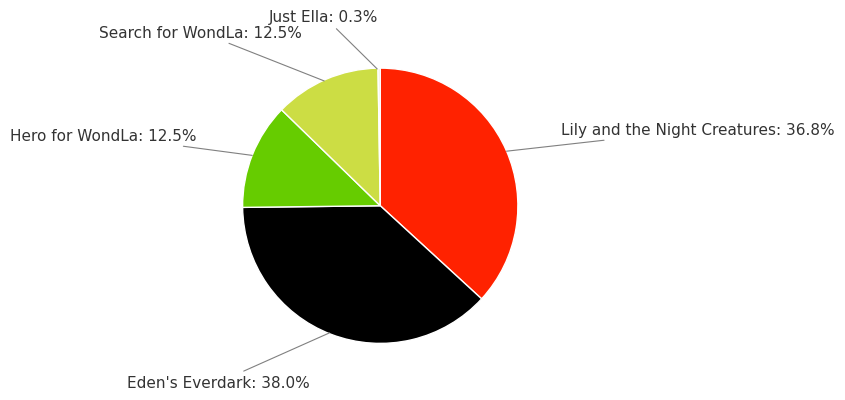

Is the sum of Hero for WondLa and Lily and the Night Creatures greater than half?

No